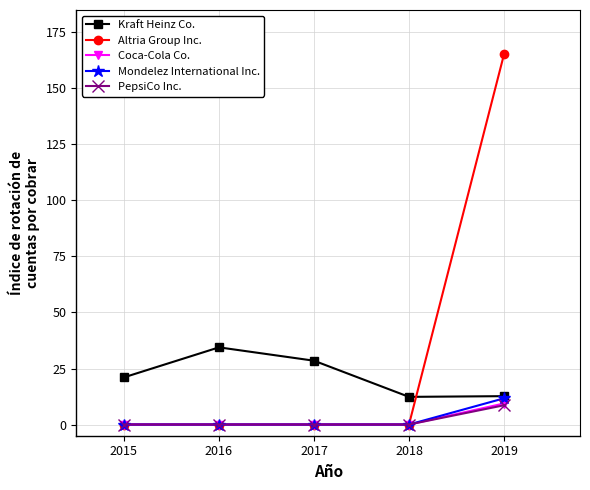

What is the approximate value of Kraft Heinz Co. at 2016?

34.4